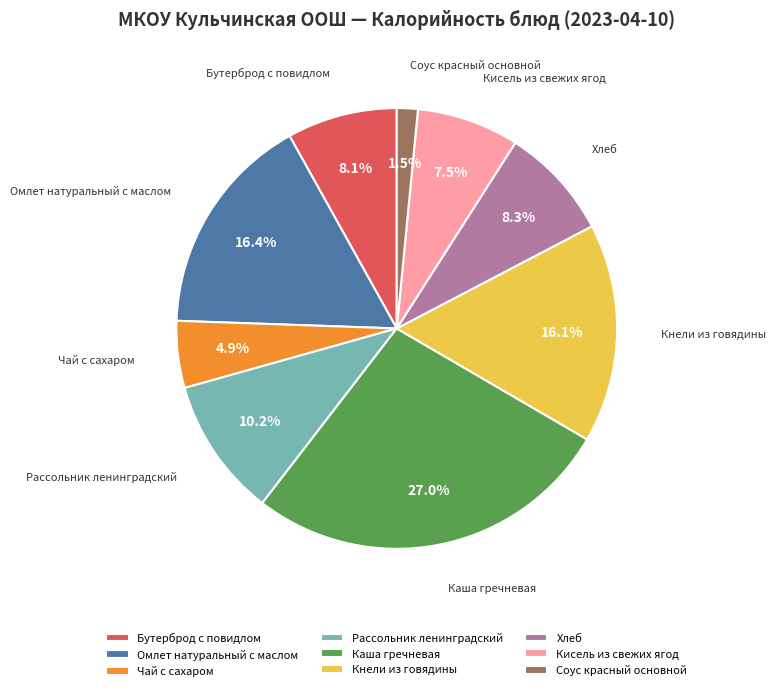

Which has a higher value, Омлет натуральный с маслом or Кисель из свежих ягод?

Омлет натуральный с маслом